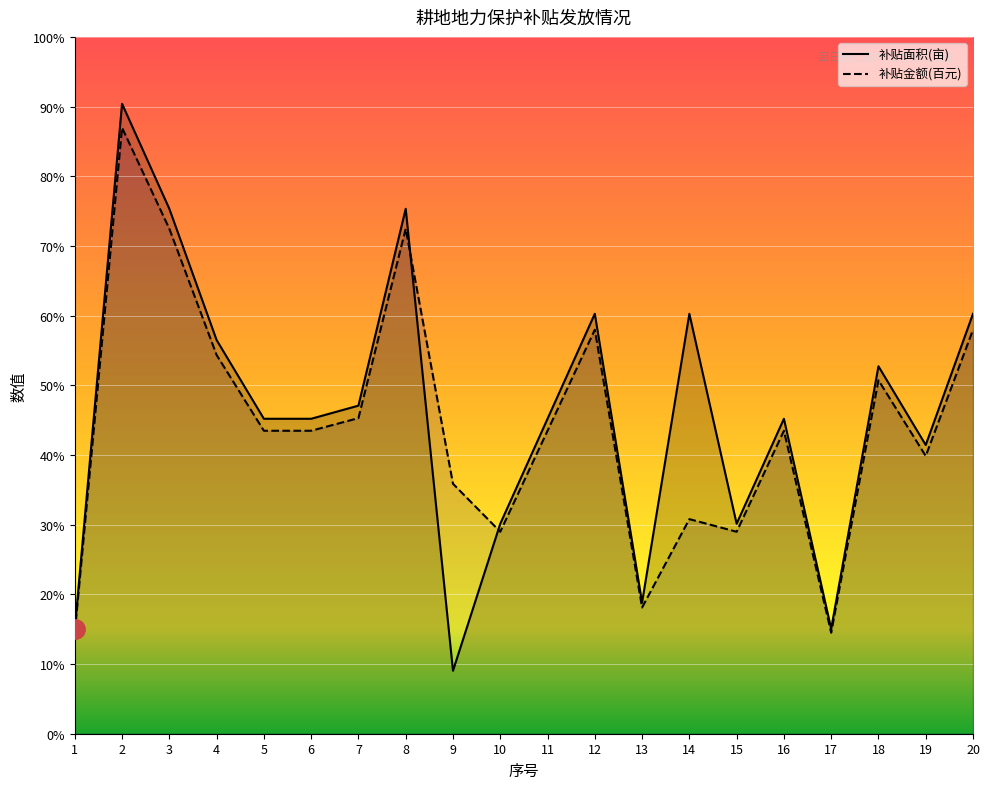

The value of 补贴金额 at 14 is 21.5. True or false?

False